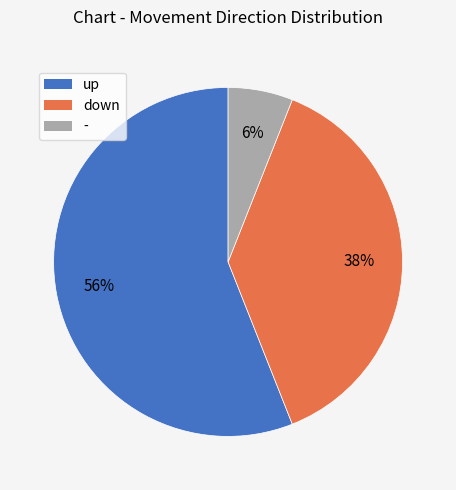

To the nearest percent, what is the average slice percentage?

33%